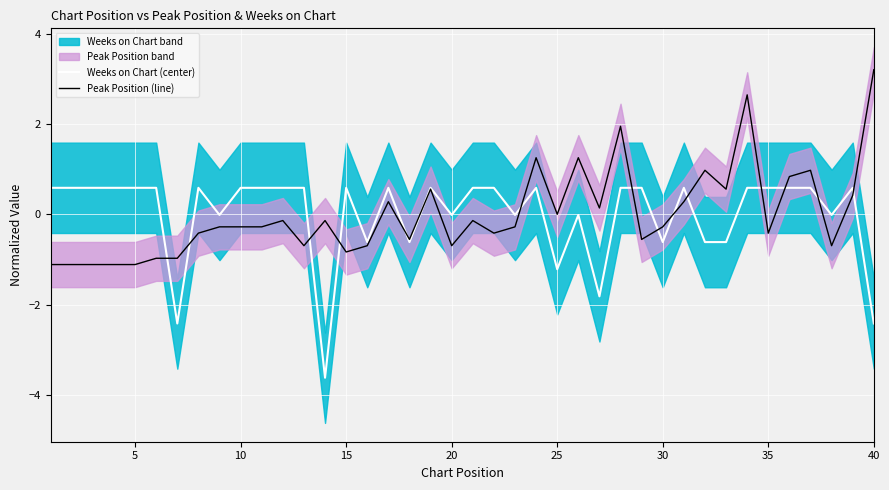

What value does the Weeks on Chart (center) series have at 5?

0.6